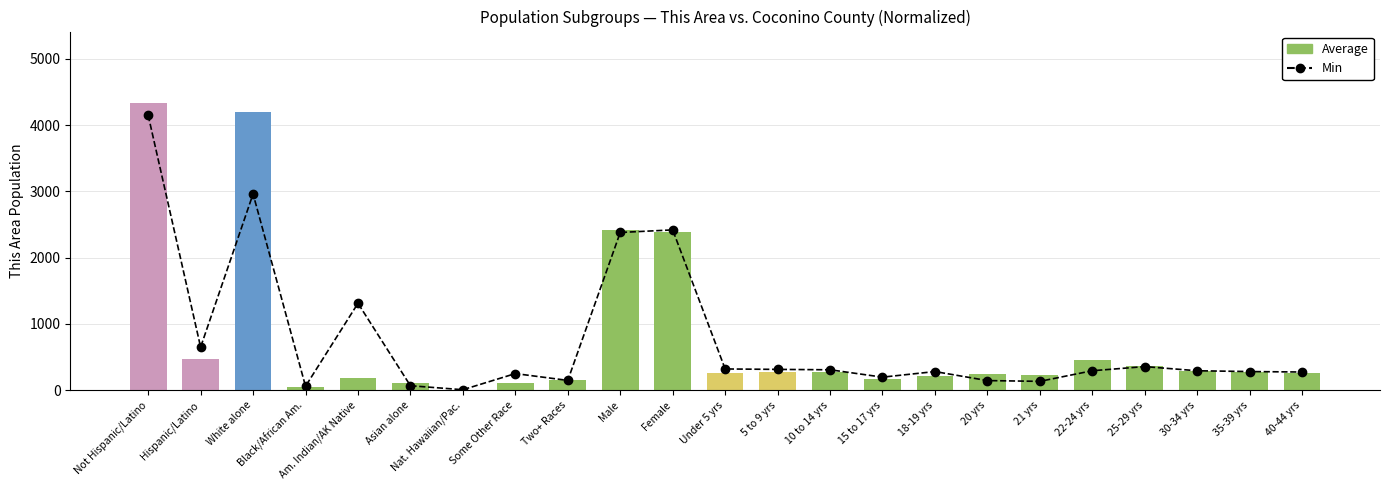

Reading left to right, transcribe all the data shown in this chart.

Min: Not Hispanic/Latino=4148.7	Hispanic/Latino=648.3	White alone=2960.8	Black/African Am.=58.1	Am. Indian/AK Native=1310.2	Asian alone=65.9	Nat. Hawaiian/Pac.=5.9	Some Other Race=249.4	Two+ Races=146.7	Male=2379.1	Female=2417.9	Under 5 yrs=319.2	5 to 9 yrs=312.7	10 to 14 yrs=306.9	15 to 17 yrs=195.6	18-19 yrs=279.9	20 yrs=143.7	21 yrs=132.2	22-24 yrs=292.4	25-29 yrs=354.8	30-34 yrs=292.1	35-39 yrs=280.1	40-44 yrs=273.0
Average: Not Hispanic/Latino=4329.0	Hispanic/Latino=468.0	White alone=4199.0	Black/African Am.=54.0	Am. Indian/AK Native=176.0	Asian alone=101.0	Nat. Hawaiian/Pac.=8.0	Some Other Race=113.0	Two+ Races=146.0	Male=2416.0	Female=2381.0	Under 5 yrs=254.0	5 to 9 yrs=279.0	10 to 14 yrs=274.0	15 to 17 yrs=173.0	18-19 yrs=211.0	20 yrs=248.0	21 yrs=235.0	22-24 yrs=448.0	25-29 yrs=357.0	30-34 yrs=284.0	35-39 yrs=274.0	40-44 yrs=255.0